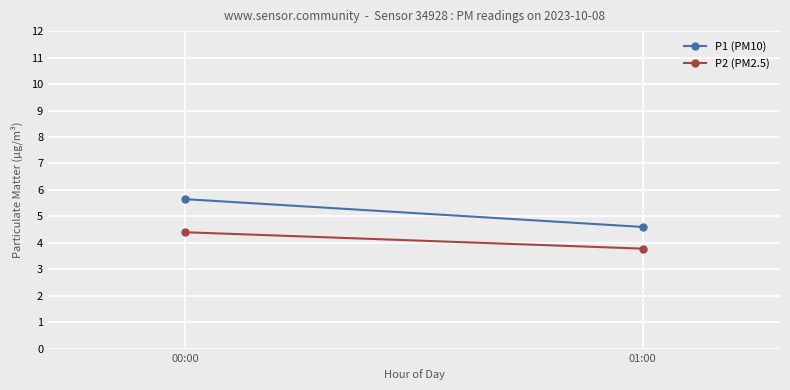

What value does the P2 (PM2.5) series have at 01:00?

3.8